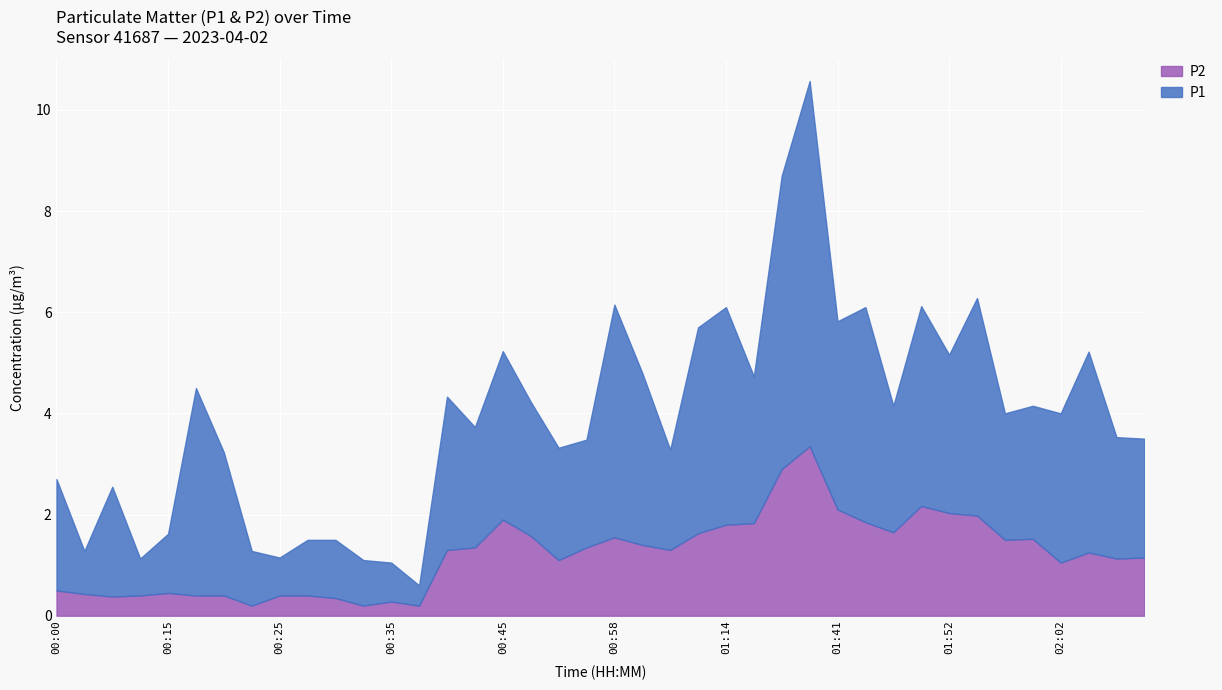

True or false: P2 has a value of 1.6 at 00:58.

True